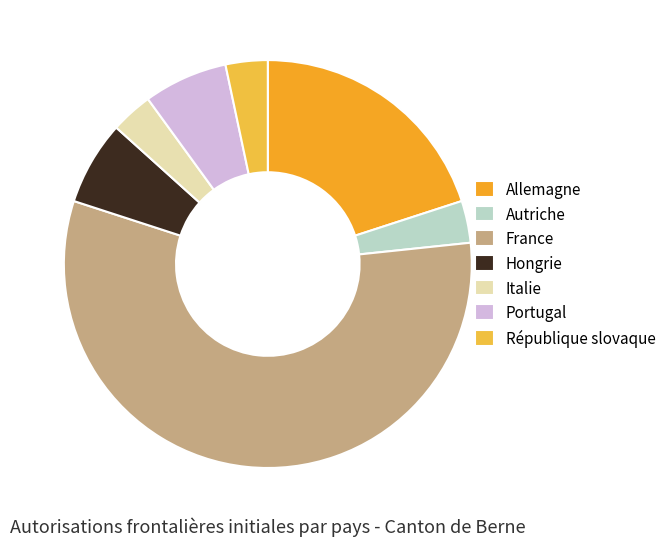

Between France and Allemagne, which is larger?

France